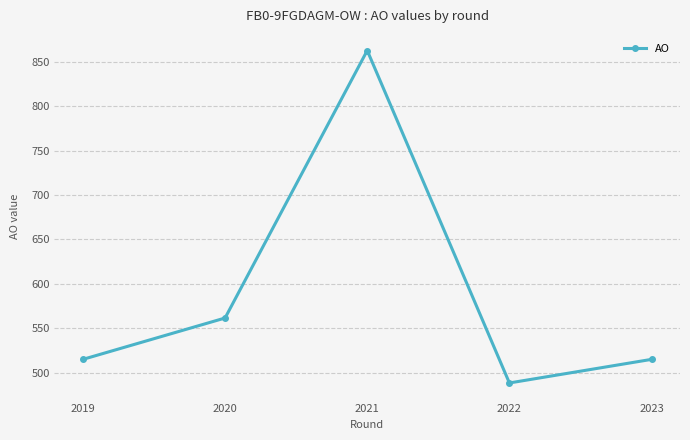

Read the value at 2022.

488.4